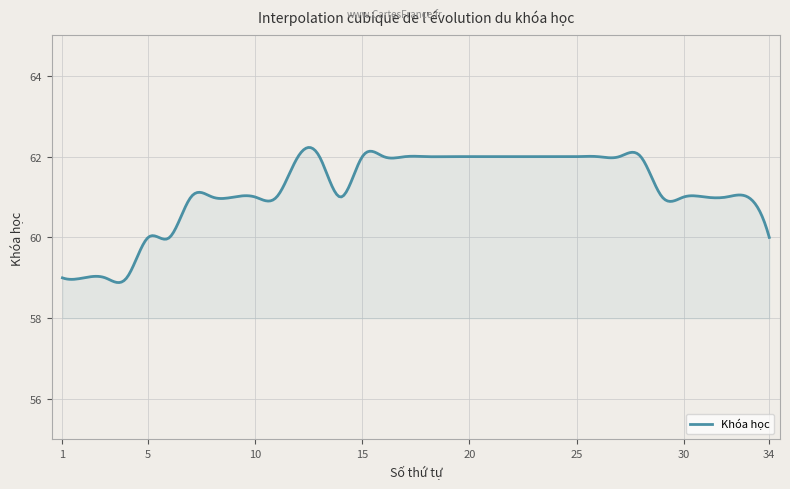

What is the difference between the maximum and minimum values?

3.3